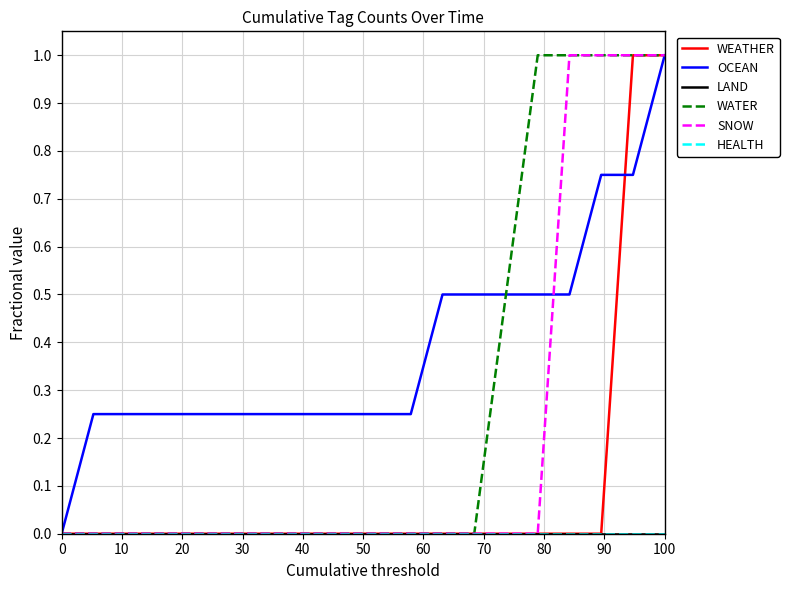

Does the chart display data point markers on the line(s)?

No